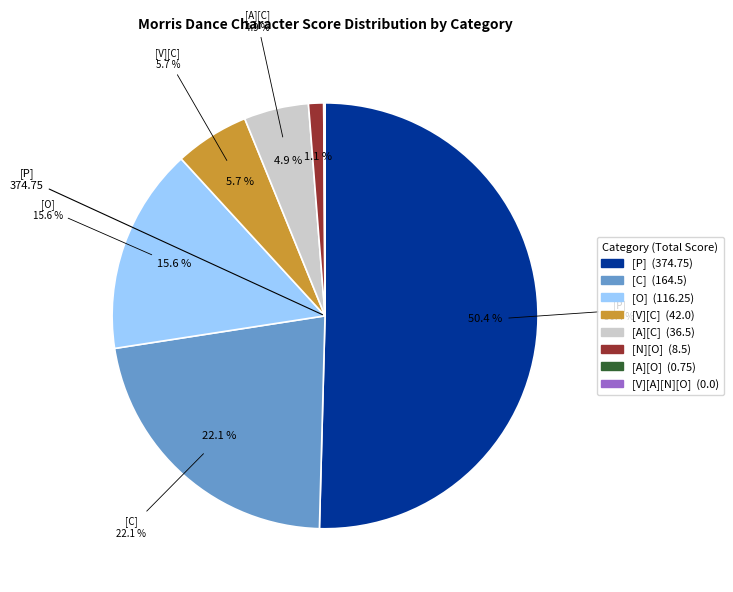

True or false: [O] accounts for 7% of the total.

False